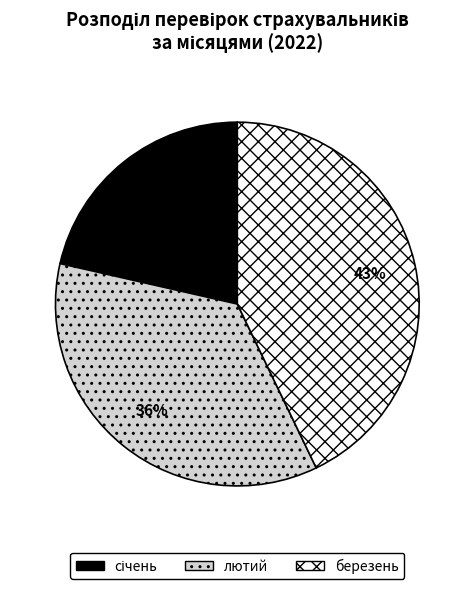

Count the number of slices in the pie.

3